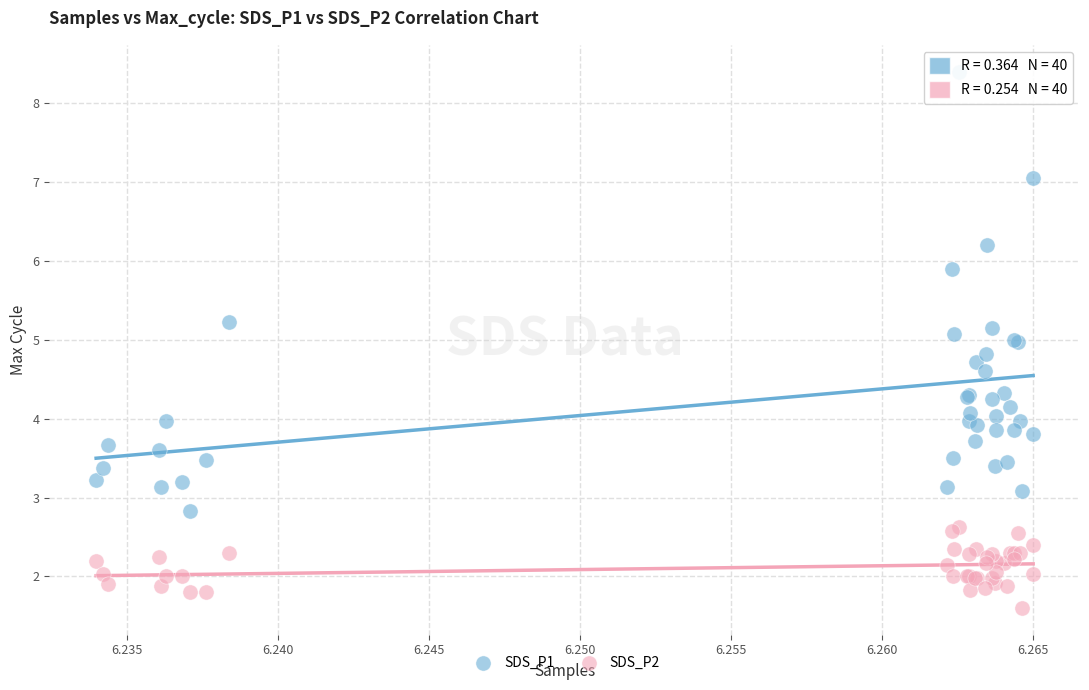

Which series has the largest Y range (max minus min)?

SDS_P1